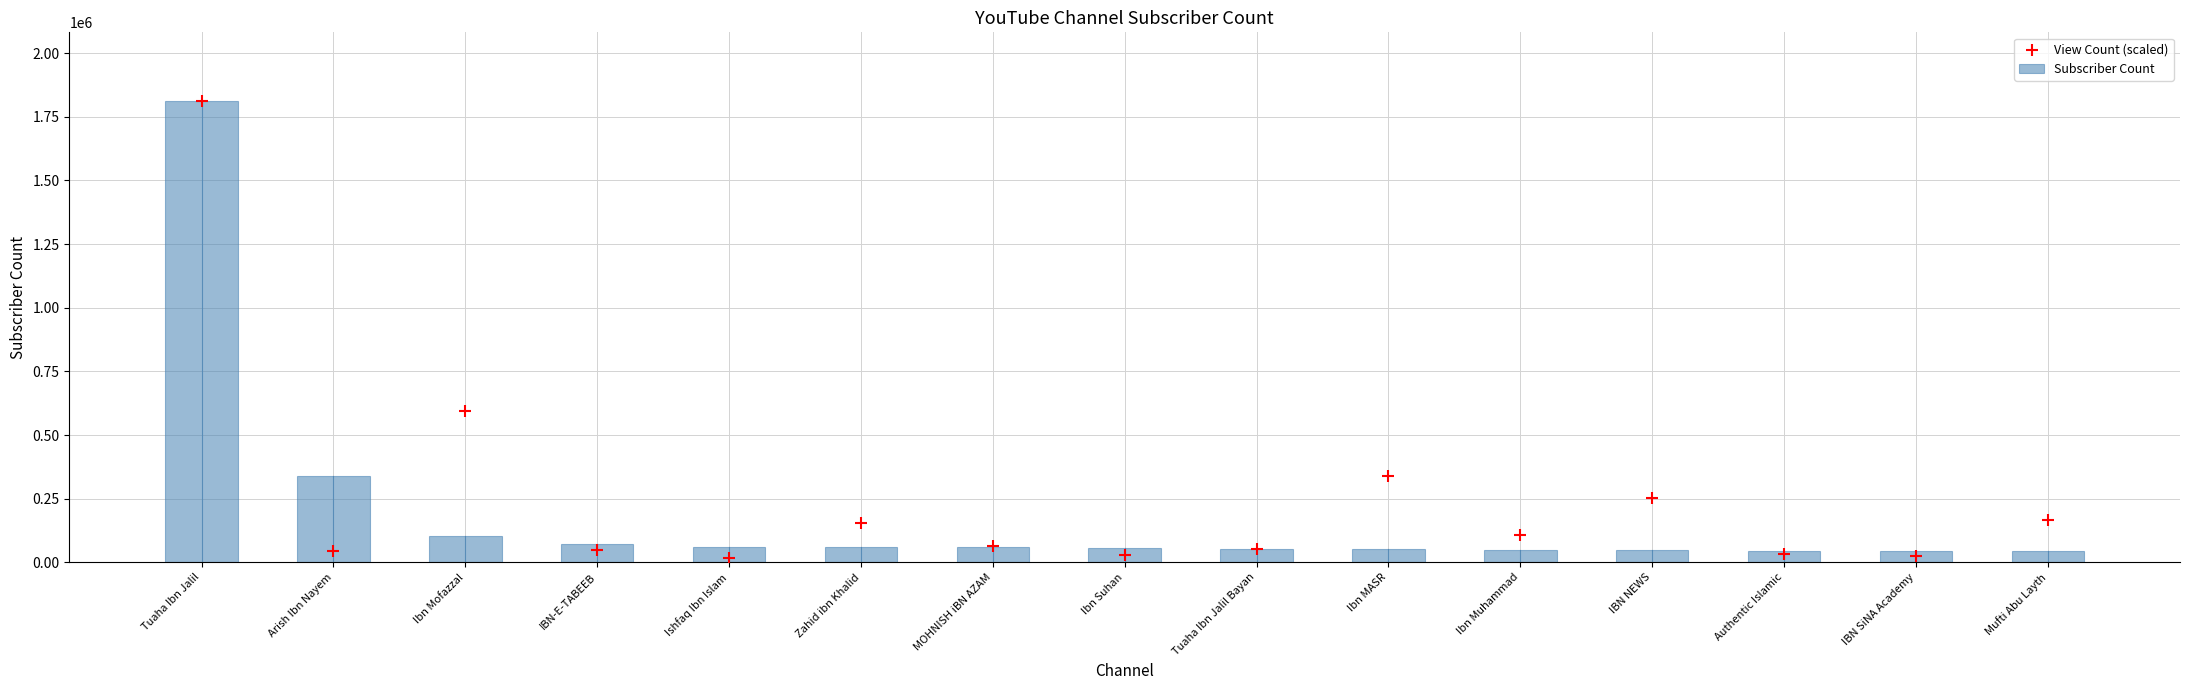

At which category is the sum across all series the highest?

Tuaha Ibn Jalil